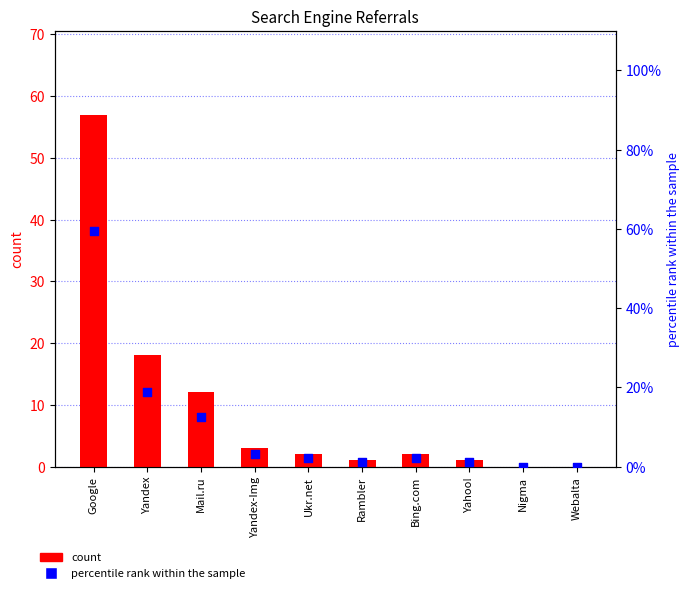

Which series contains the lowest Y value?

count